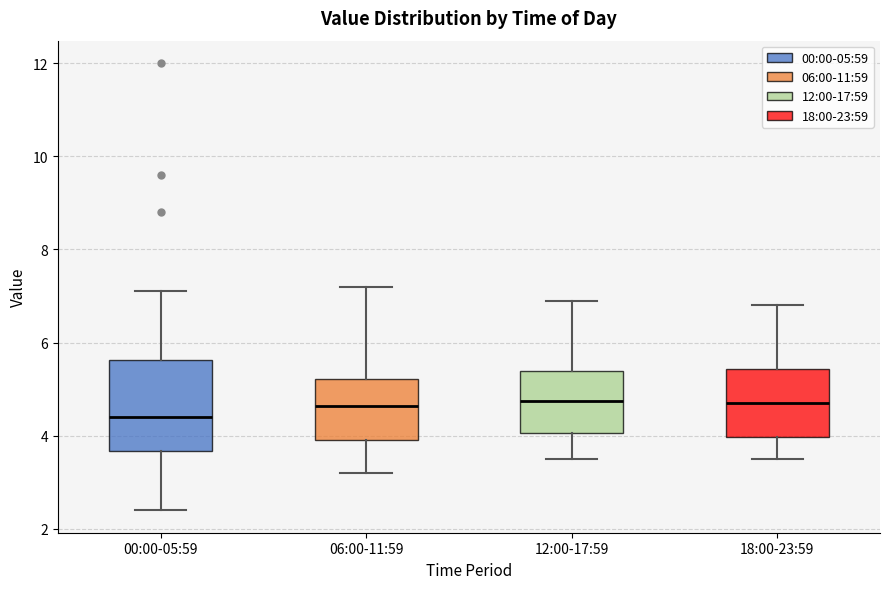

Comparing the boxes themselves (not the whiskers), which one is the tallest?

00:00-05:59